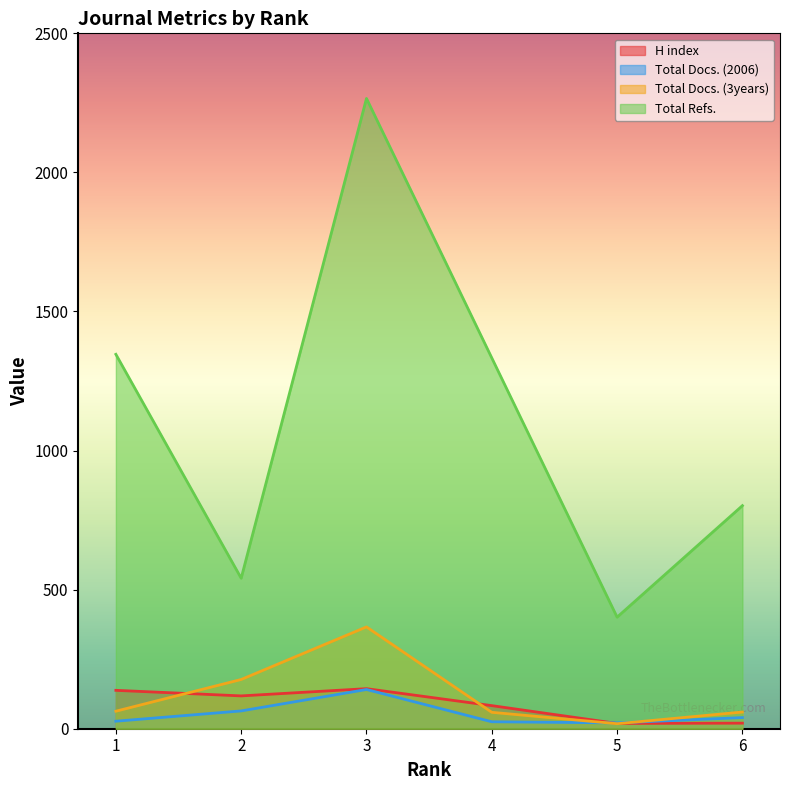

What is the average value of the Total Docs. (2006) series?

53